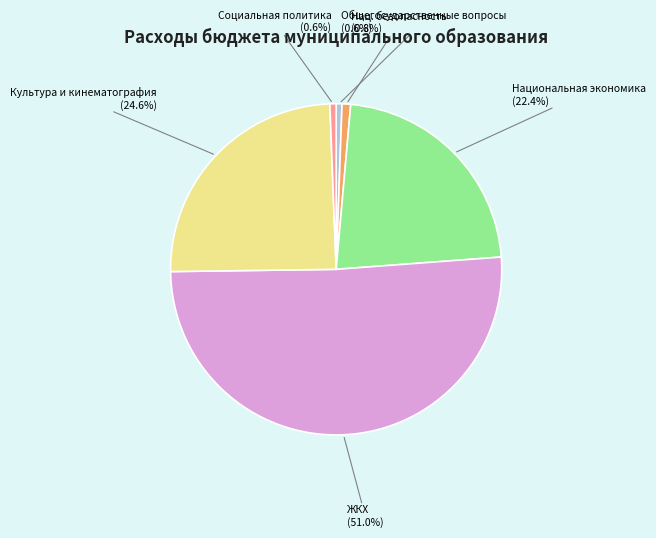

To the nearest percent, what is the difference between the largest and smallest slice percentages?

50%